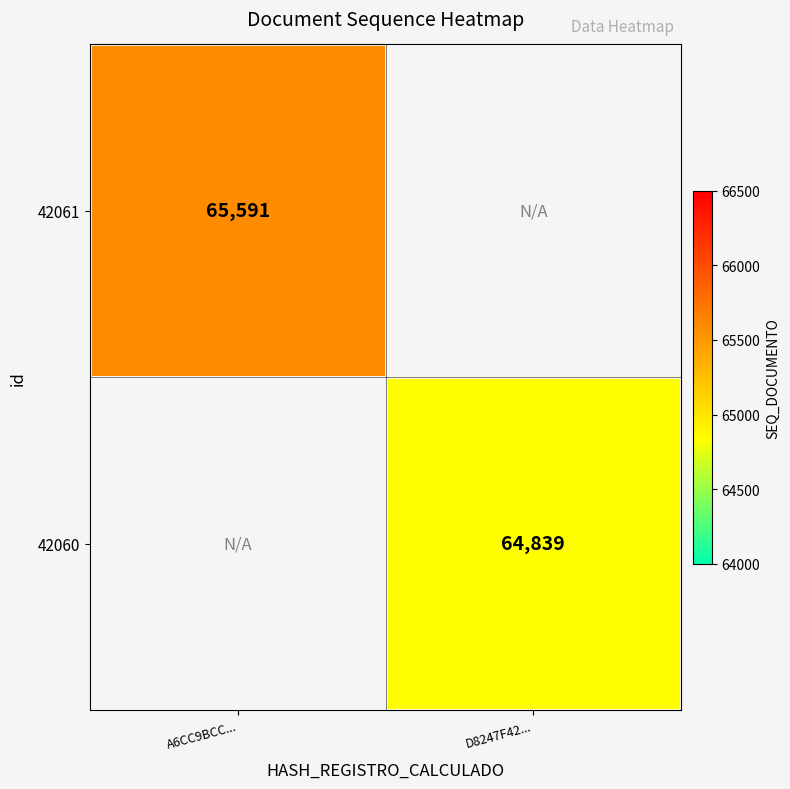

True or false: 42060 has a value of 64839 at D8247F42....

True